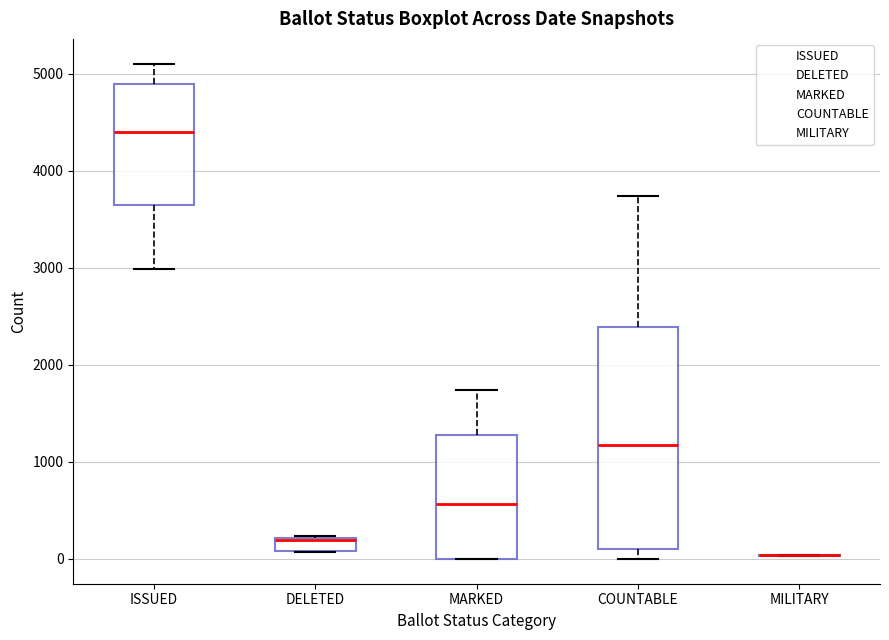

Where does the lower whisker of the box for COUNTABLE end on the y-axis? The values are not printed on the chart, so give them approximately, as read against the axis.

0